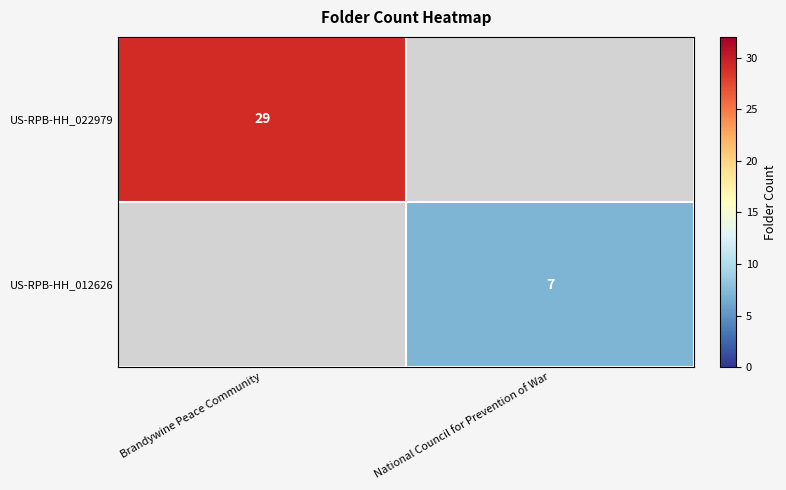

The US-RPB-HH_012626 series shows 7 at National Council for Prevention of War. True or false?

True